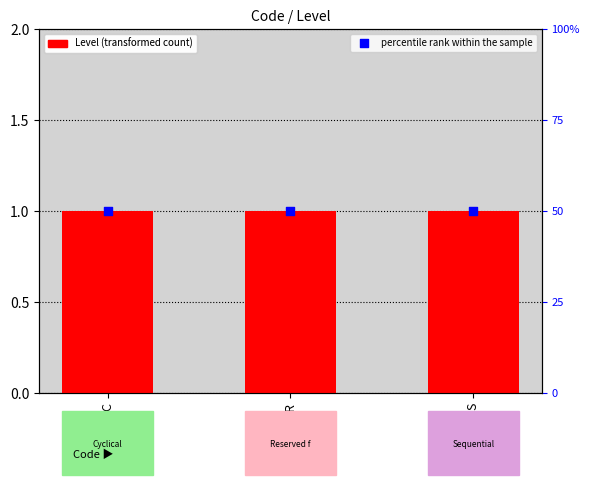

At how many categories does at least one series exceed 20?

3